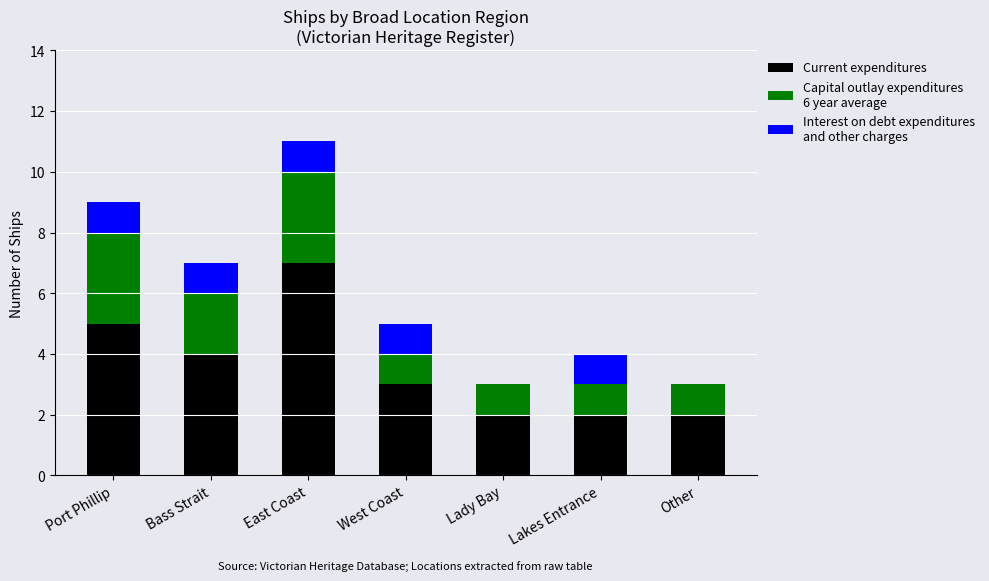

At which category is the sum across all series the highest?

East Coast